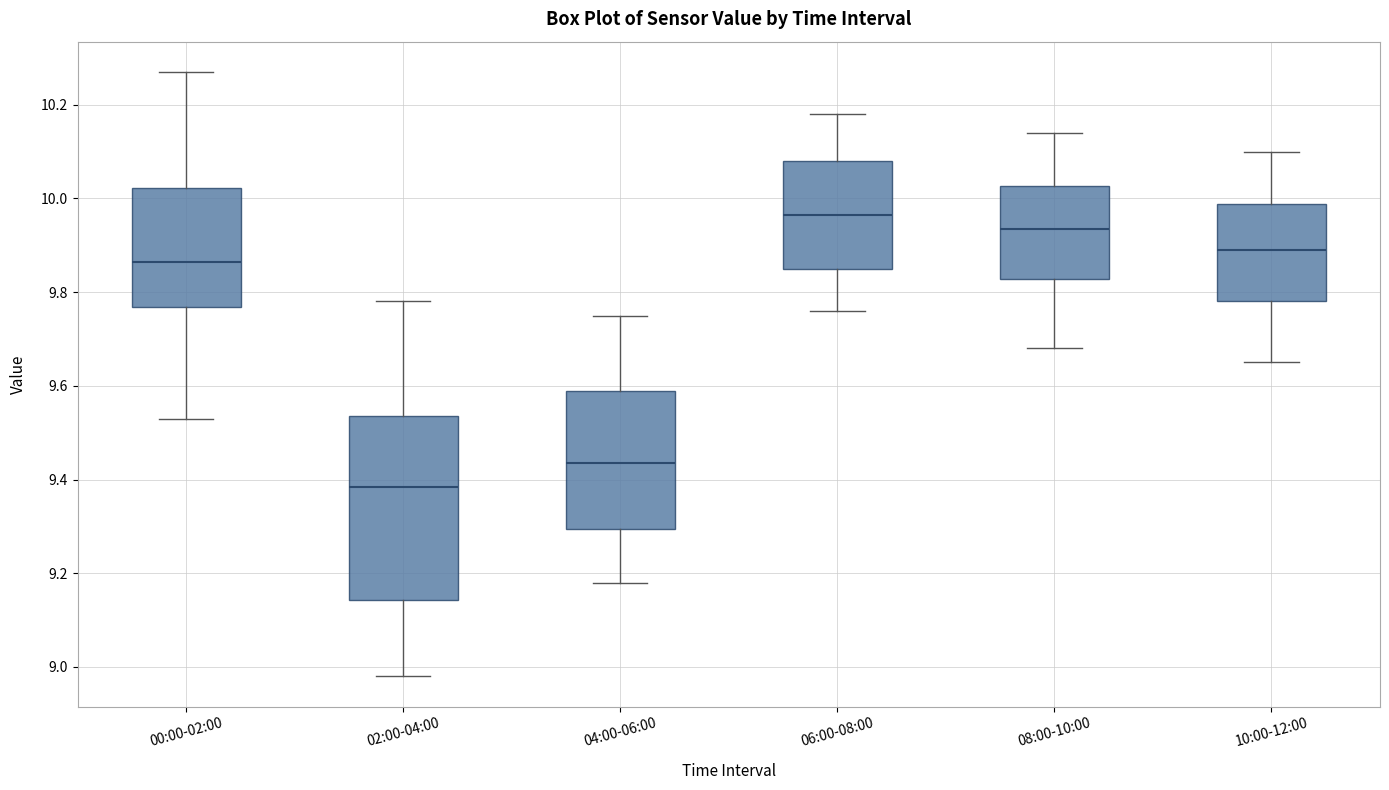

Where is the lower edge of the box for 02:00-04:00 on the y-axis? The values are not printed on the chart, so give them approximately, as read against the axis.

9.14